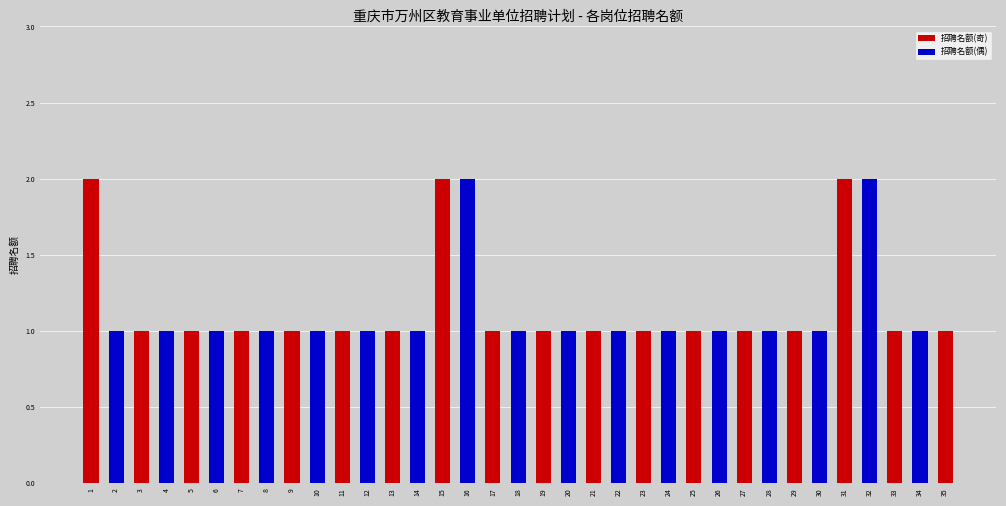

Between 28 and 31, which is larger?

31